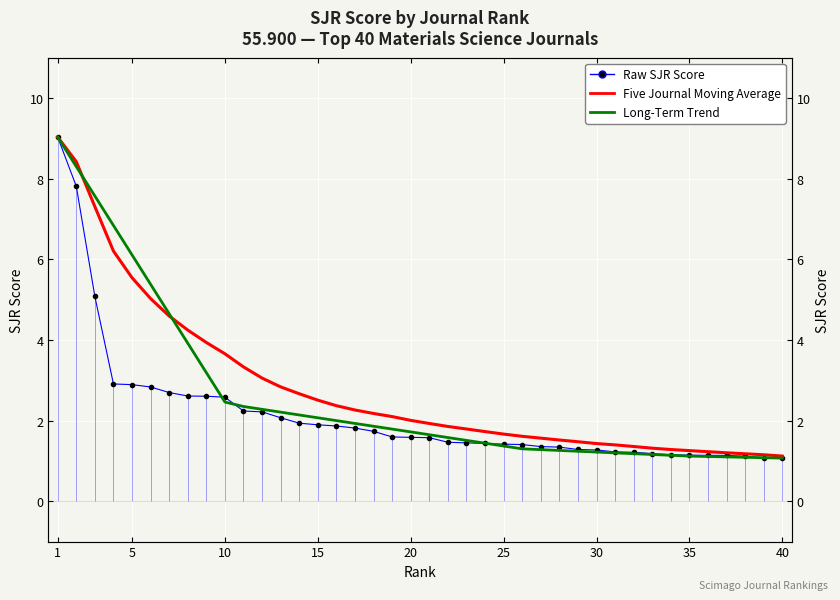

At which label does Raw SJR Score reach its minimum?

40